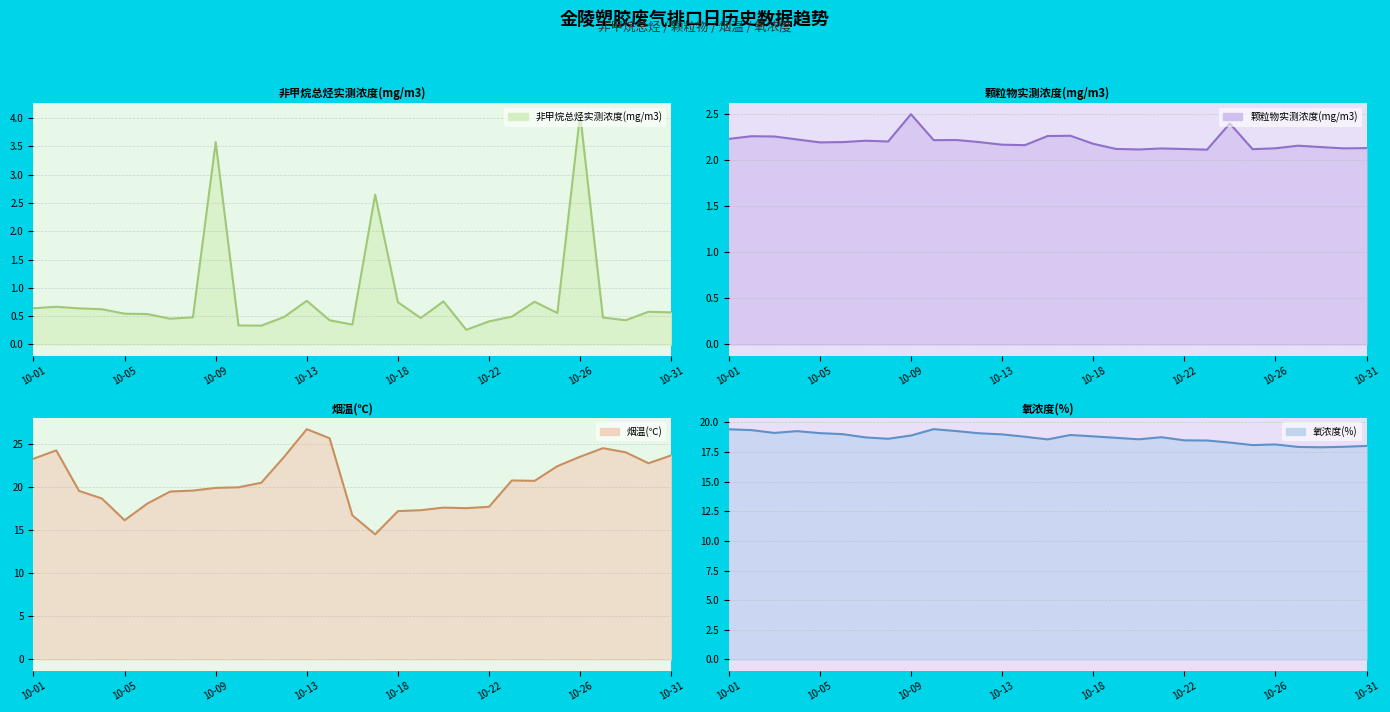

What is the minimum value shown in the chart?

0.3